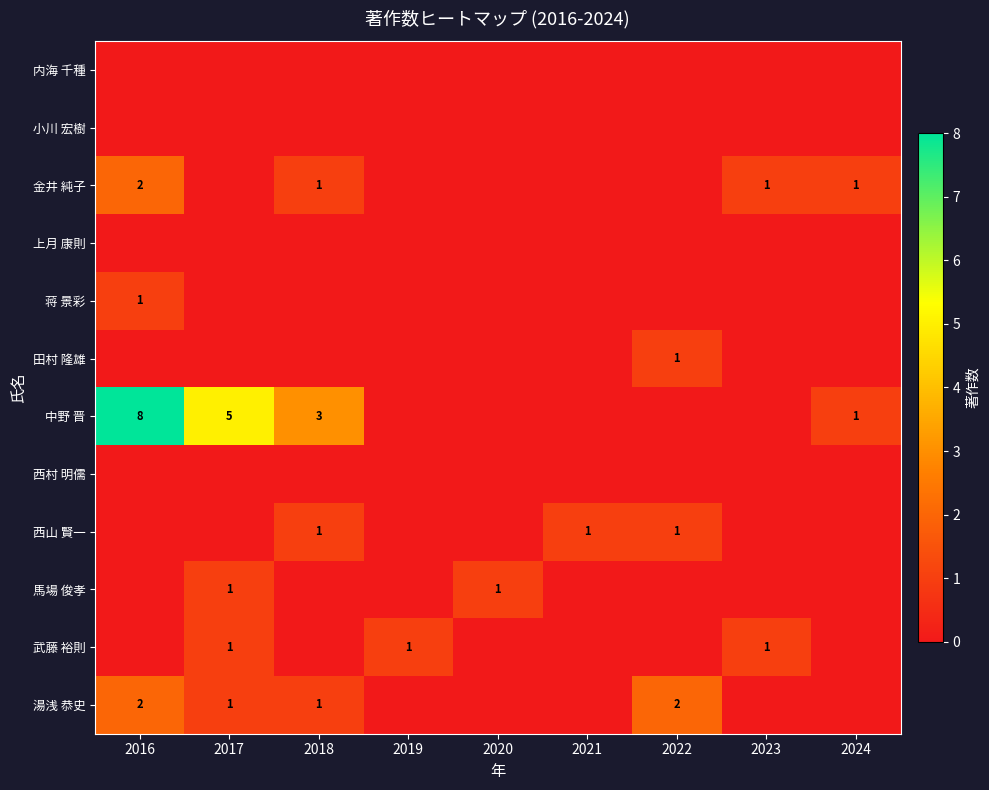

Is it true that 馬場 俊孝 equals 1 at 2020?

True